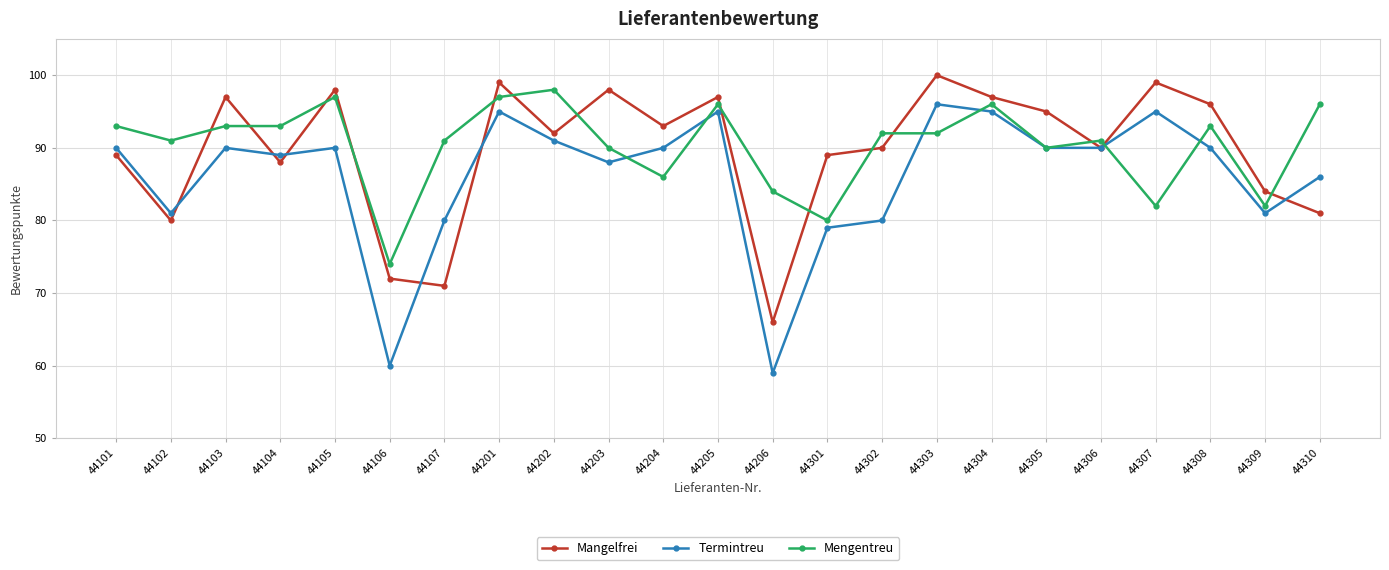

What is the value of the Mengentreu point at the 16th from the left?

92